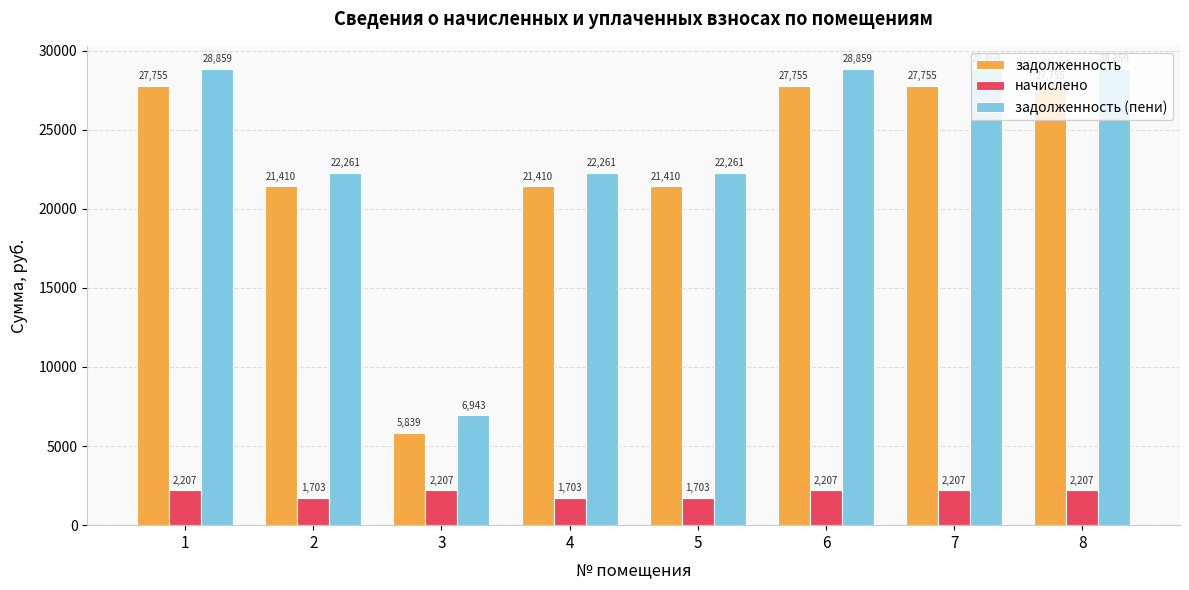

How many groups of bars are there?

8